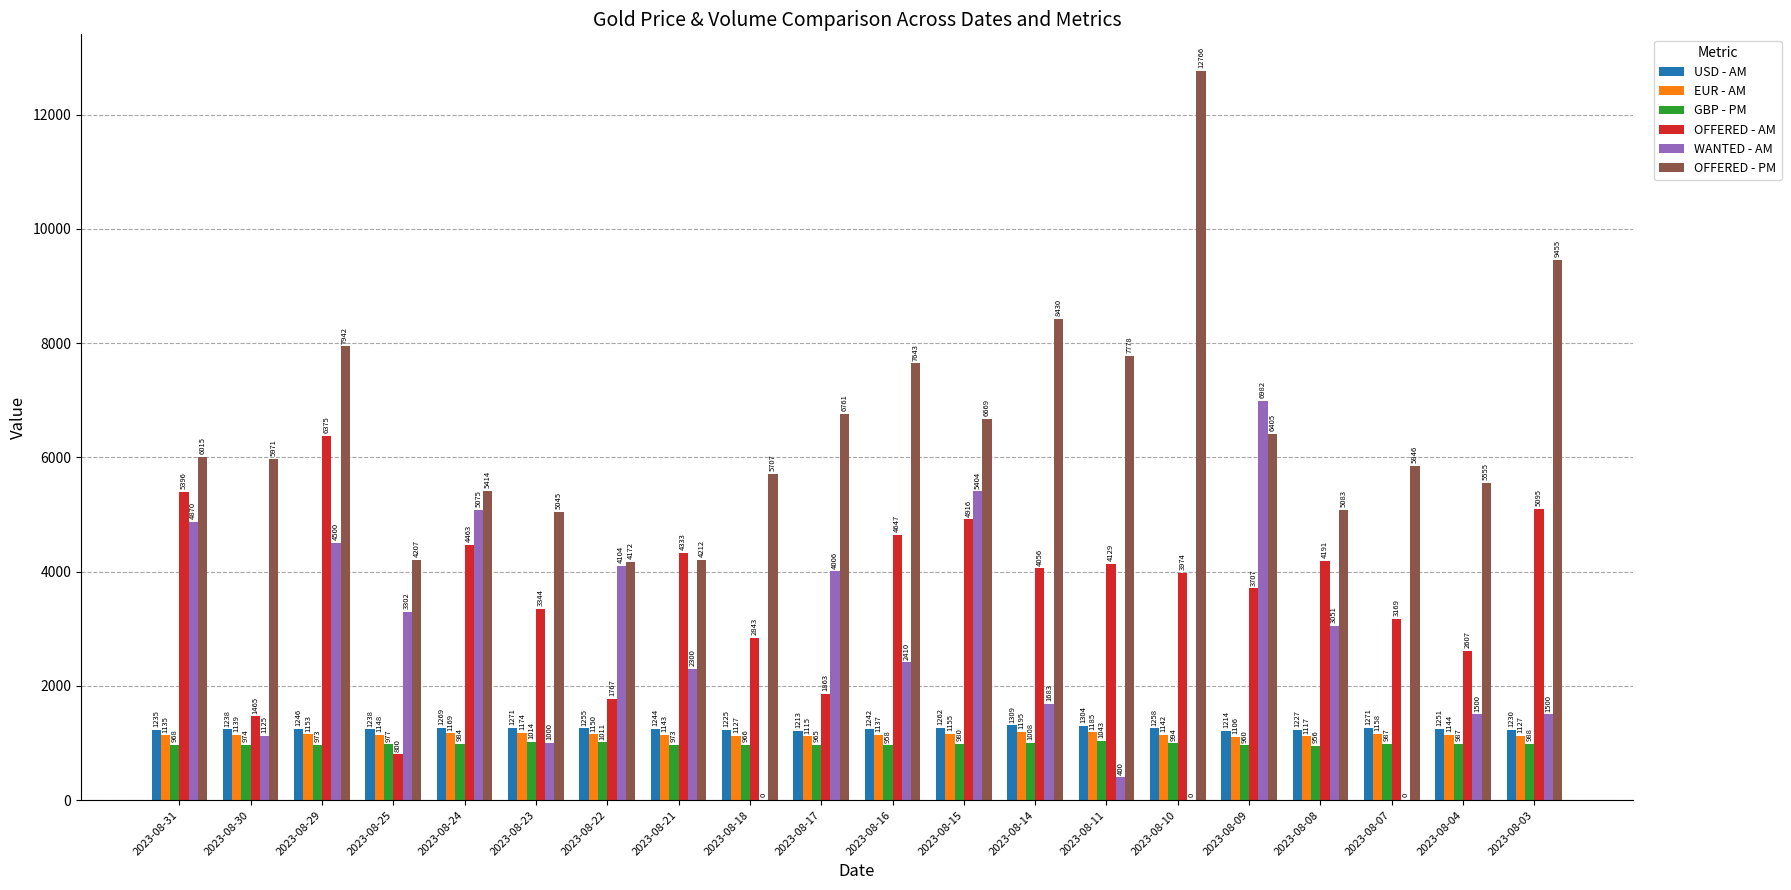

True or false: EUR - AM has a value of 1174.1 at 2023-08-23.

True